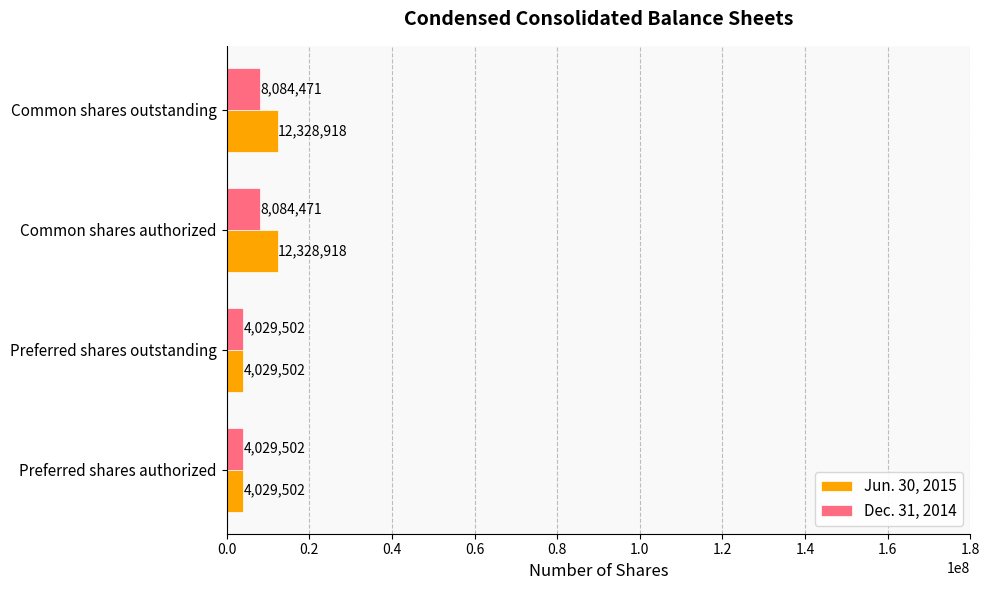

Rank the series by their average value, from lowest to highest.

Dec. 31, 2014, Jun. 30, 2015